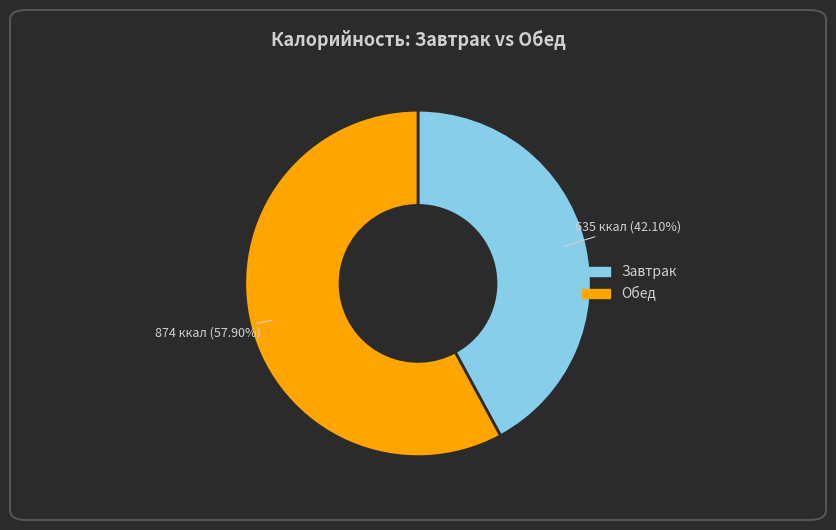

Does Обед represent more than half of the total?

Yes